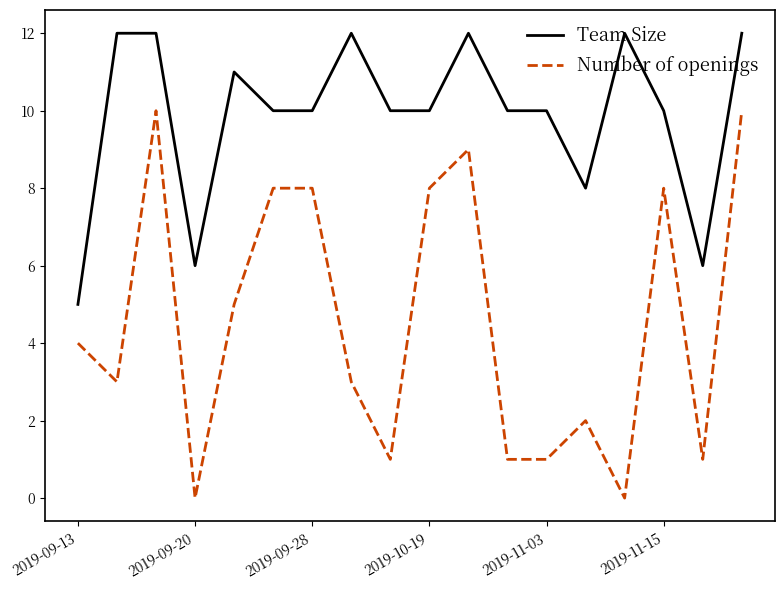

True or false: Number of openings has more than 2 points higher than both neighbors.

True